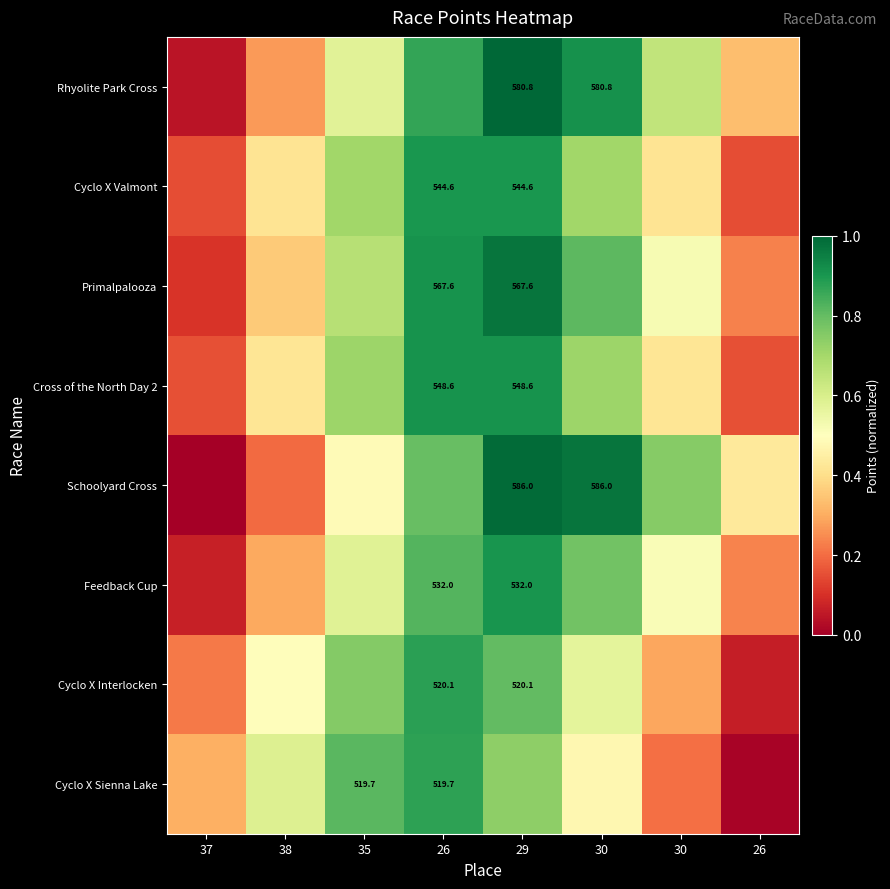

What is the total value across all series at 37?

1.1